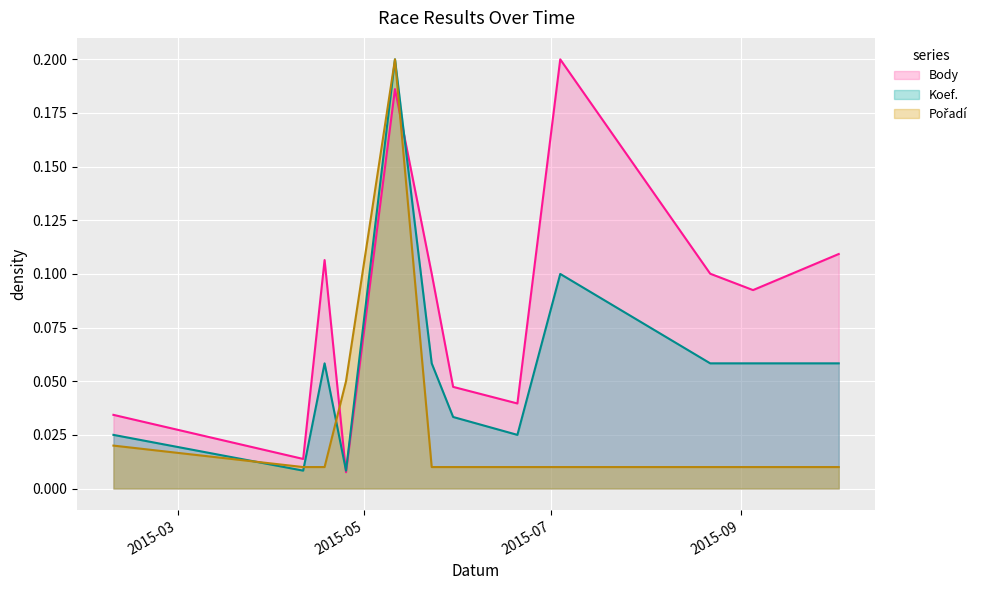

True or false: Koef. and Body cross at least once.

True